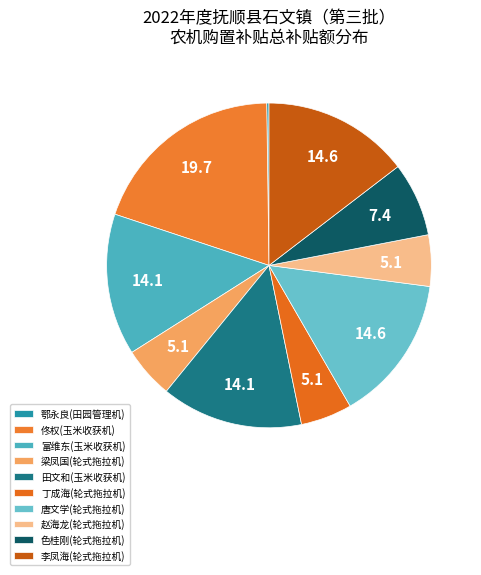

What is the ratio of the value at 田文和(玉米收获机) to the value at 李凤海(轮式拖拉机)?

1.0